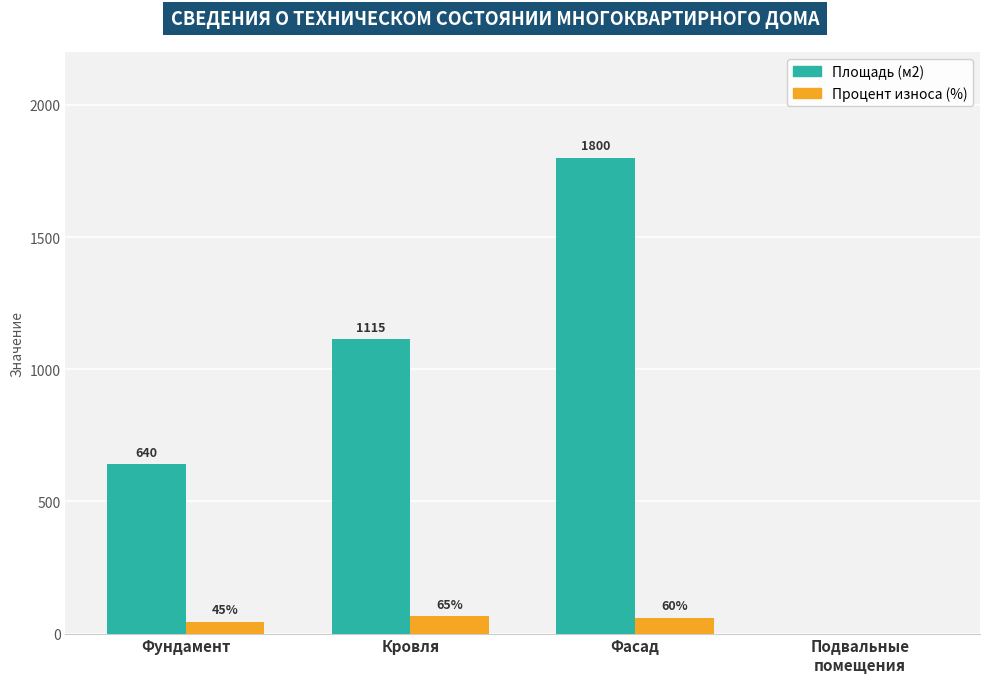

What is the spread (max minus min) of values at Фасад?

1740